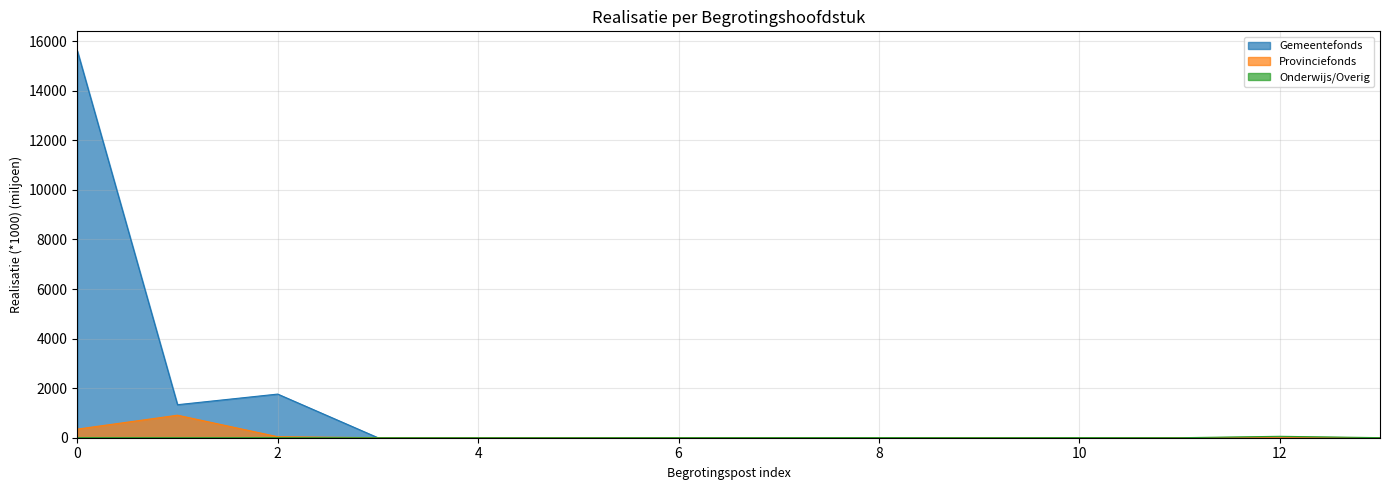

True or false: Provinciefonds has more than 0 interior local peaks.

True